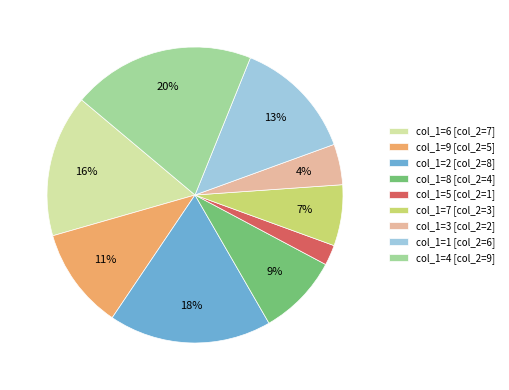

To the nearest percent, what is the average slice percentage?

11%